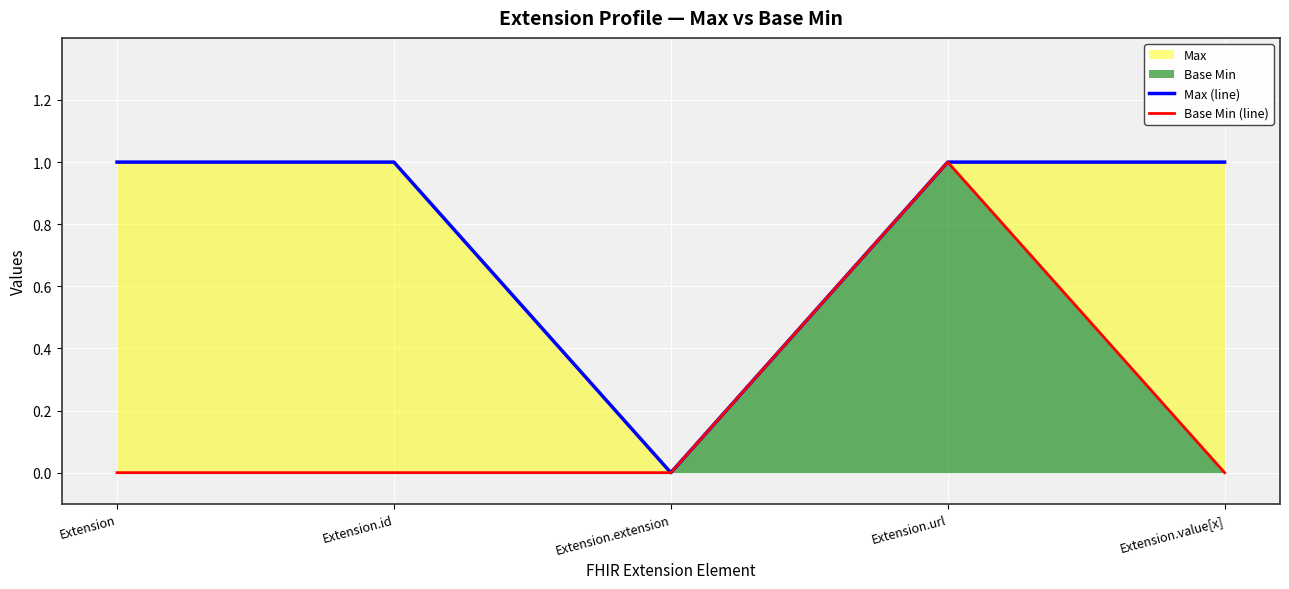

Which category has the lowest value in the Base Min (line) series?

Extension